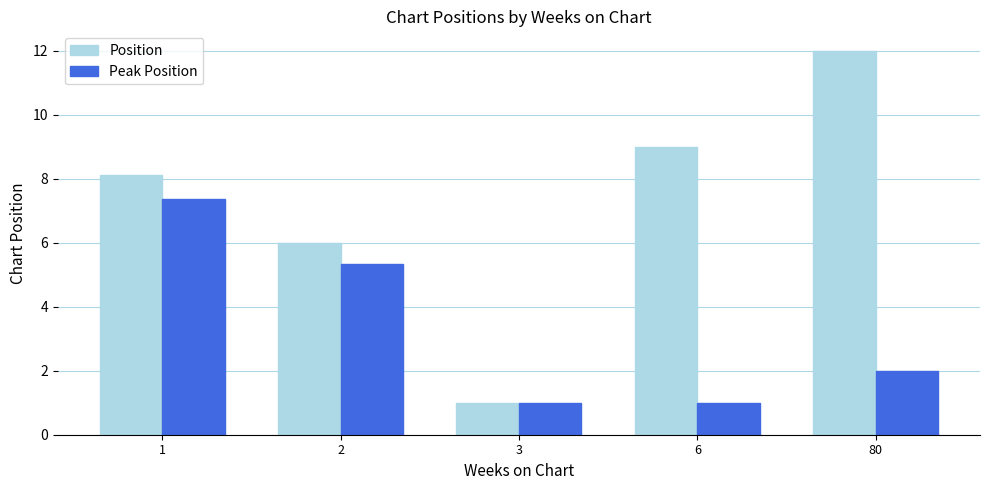

Rank the series at 1 from lowest to highest value.

Peak Position, Position